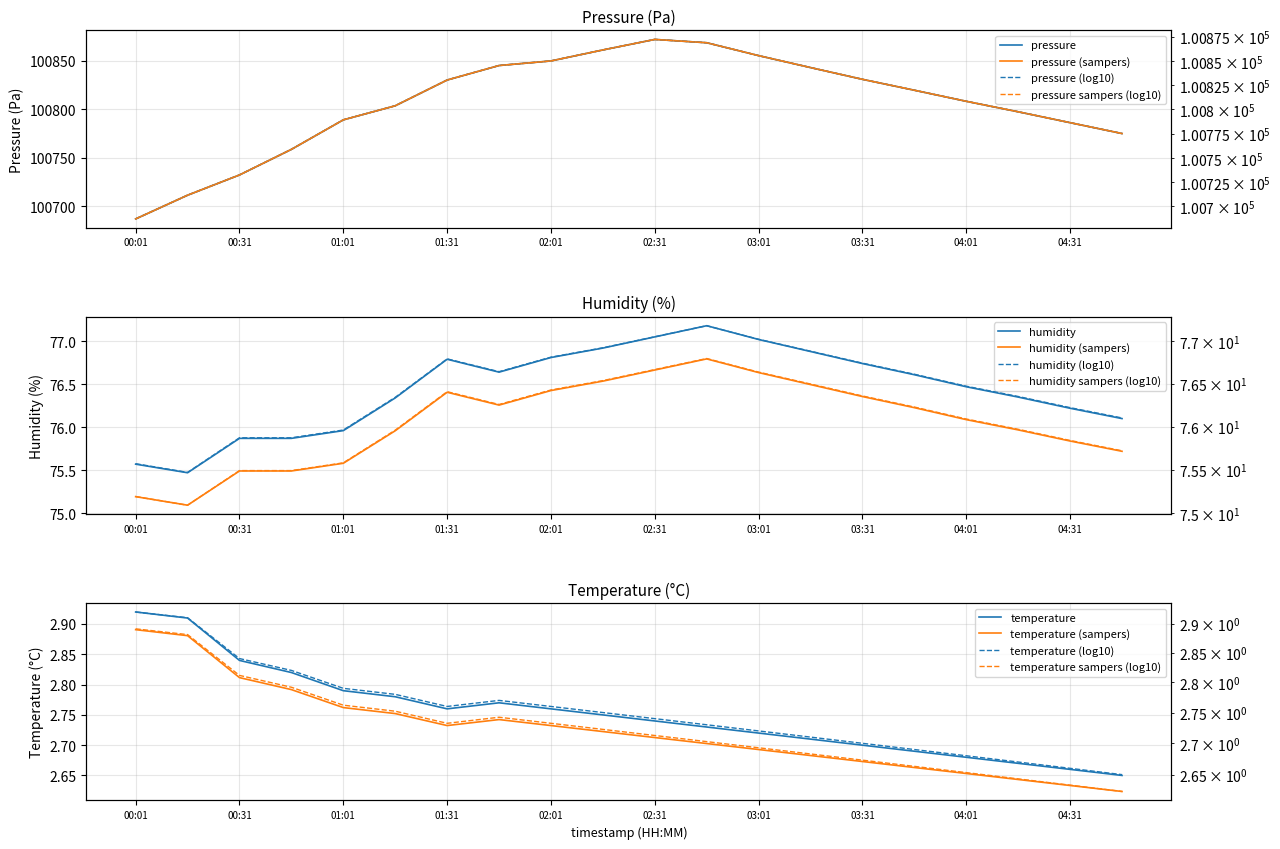

At which label does pressure reach its peak?

02:31